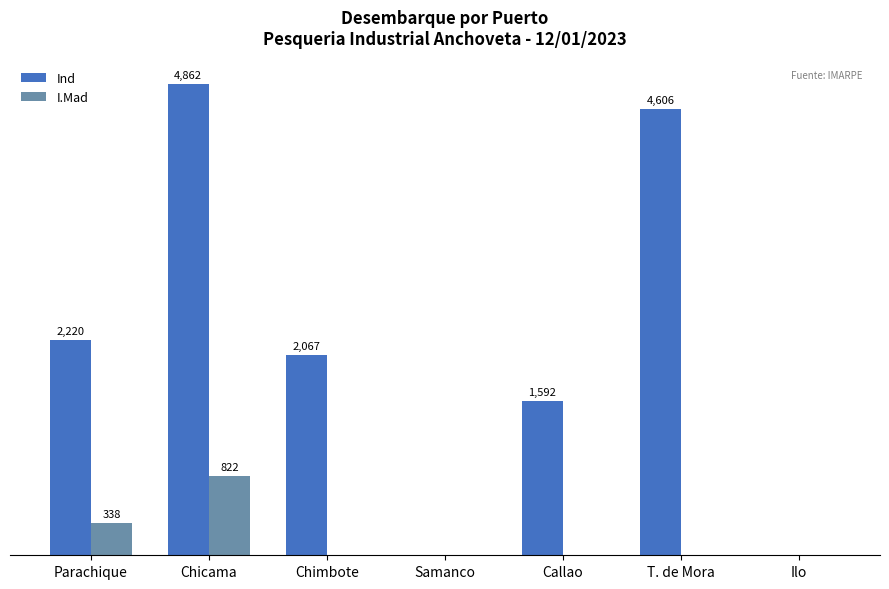

Which label corresponds to the largest value in the chart?

Chicama